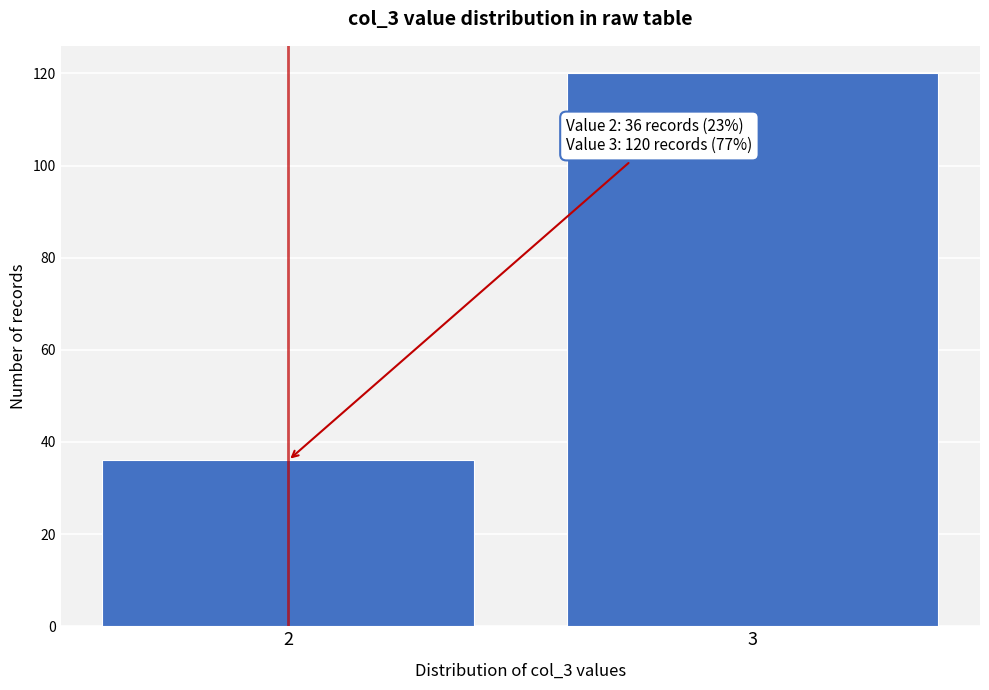

Reading left to right, what are all the values shown in this chart?

36	120